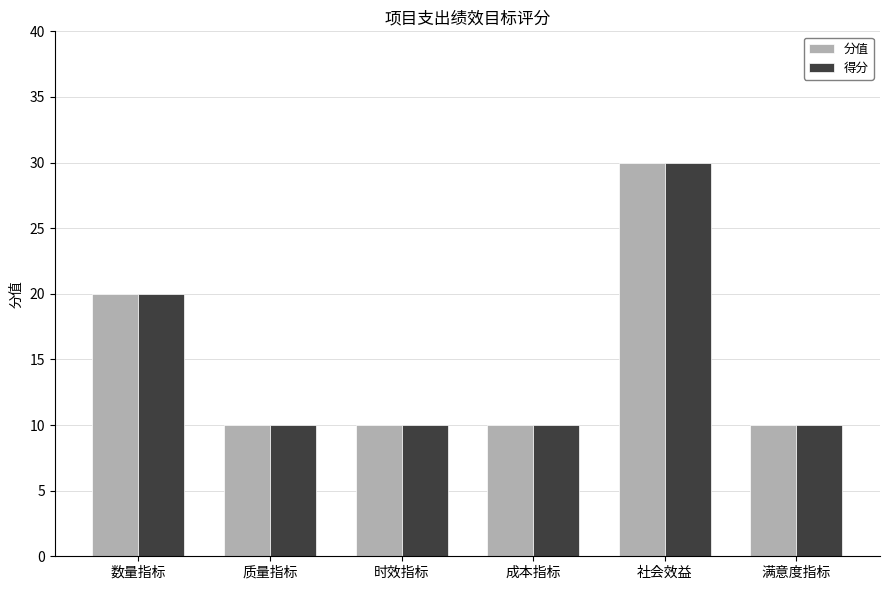

True or false: 得分 has a value of 10 at 成本指标.

True